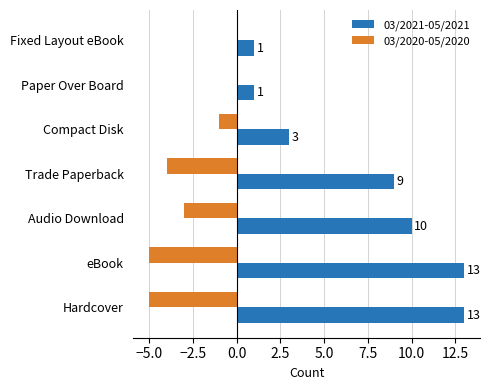

What is the sum of all 03/2020-05/2020 values?

-18